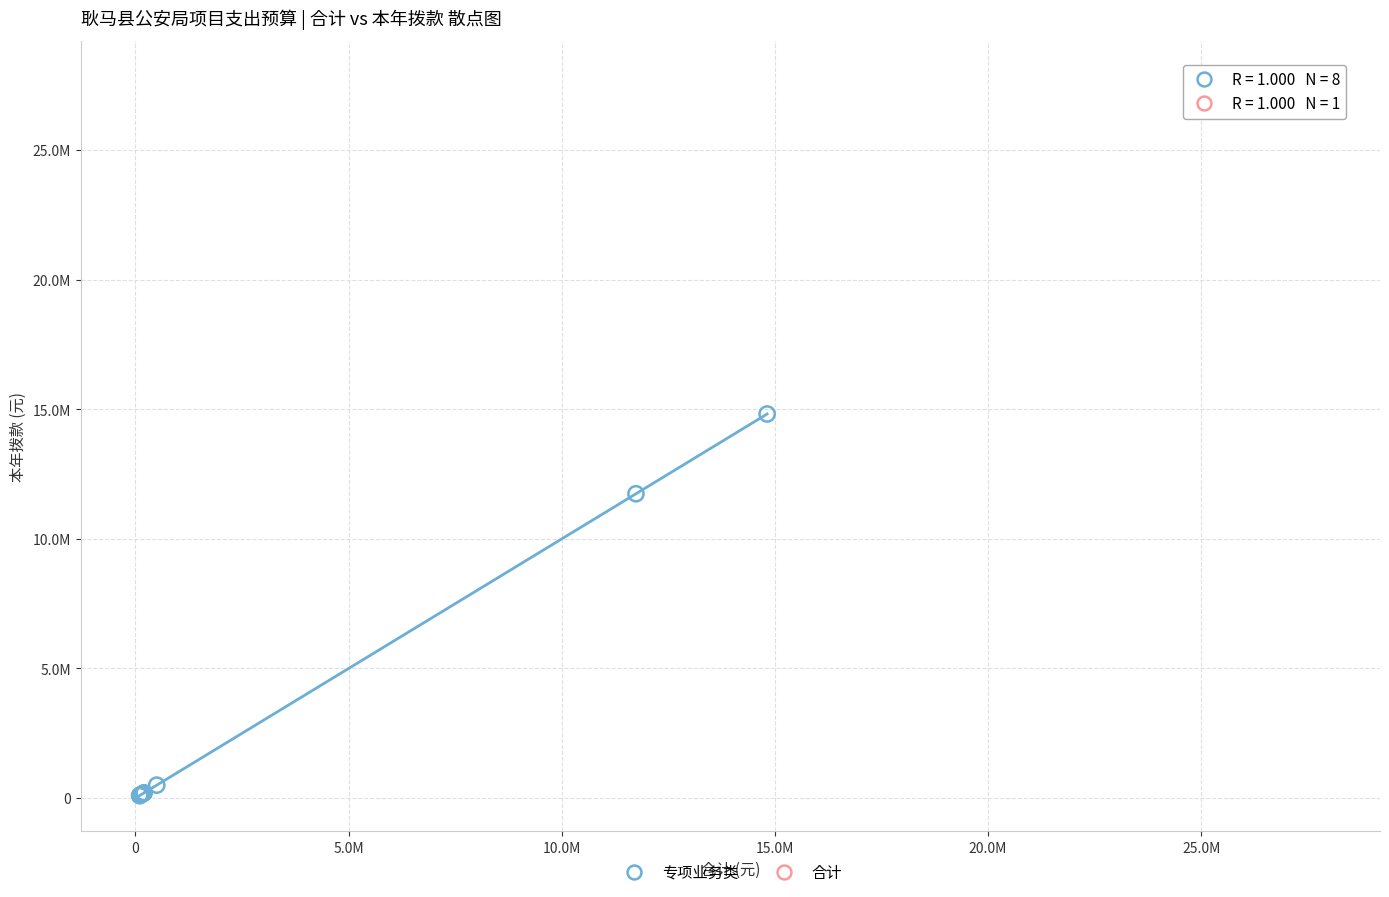

What are all the series names shown in the legend?

专项业务类, 合计